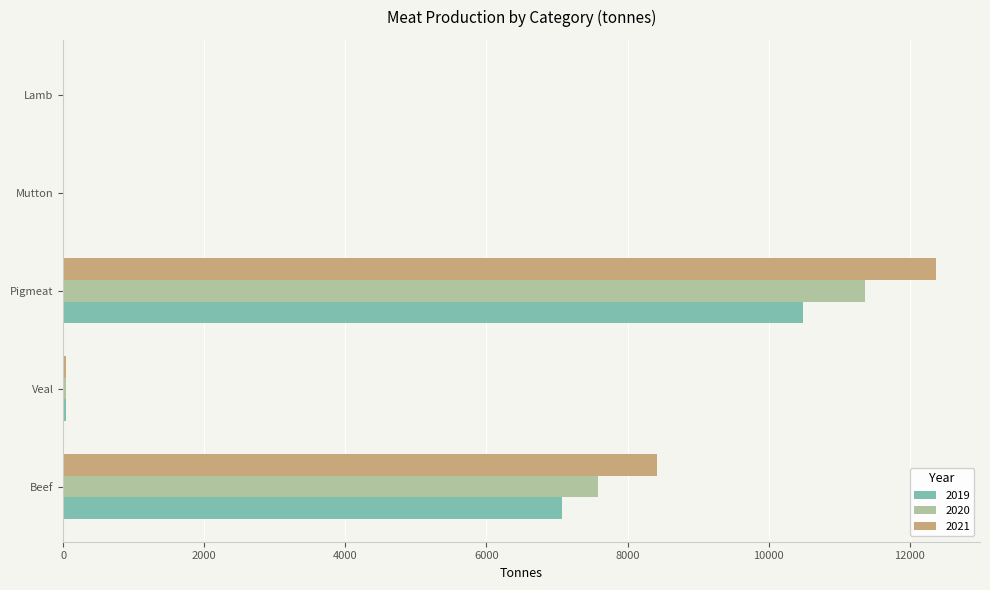

What is the sum of the 2019 values at Beef and Pigmeat?

17564.9